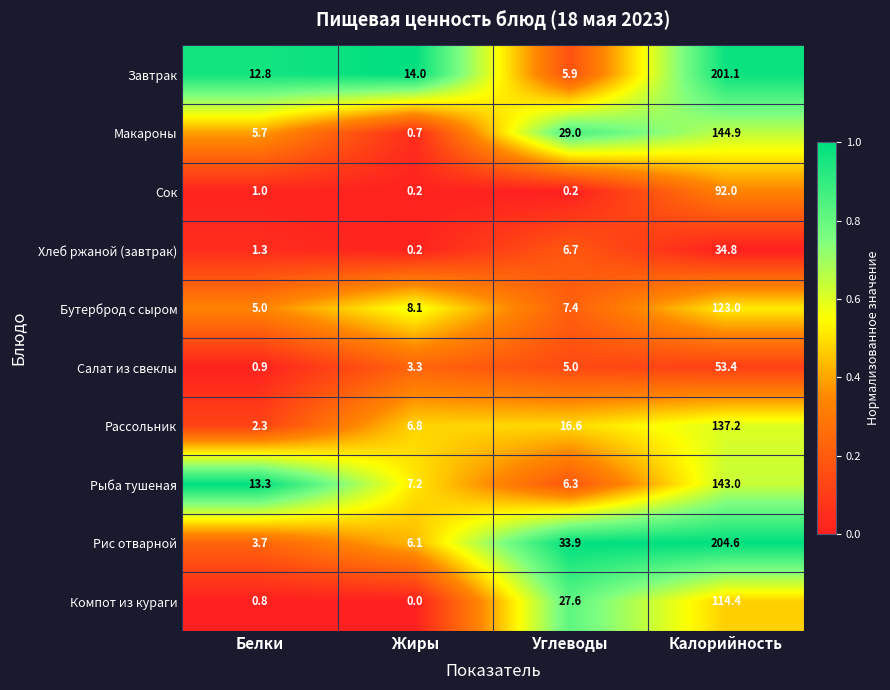

Which category has the lowest value across all series?

Жиры